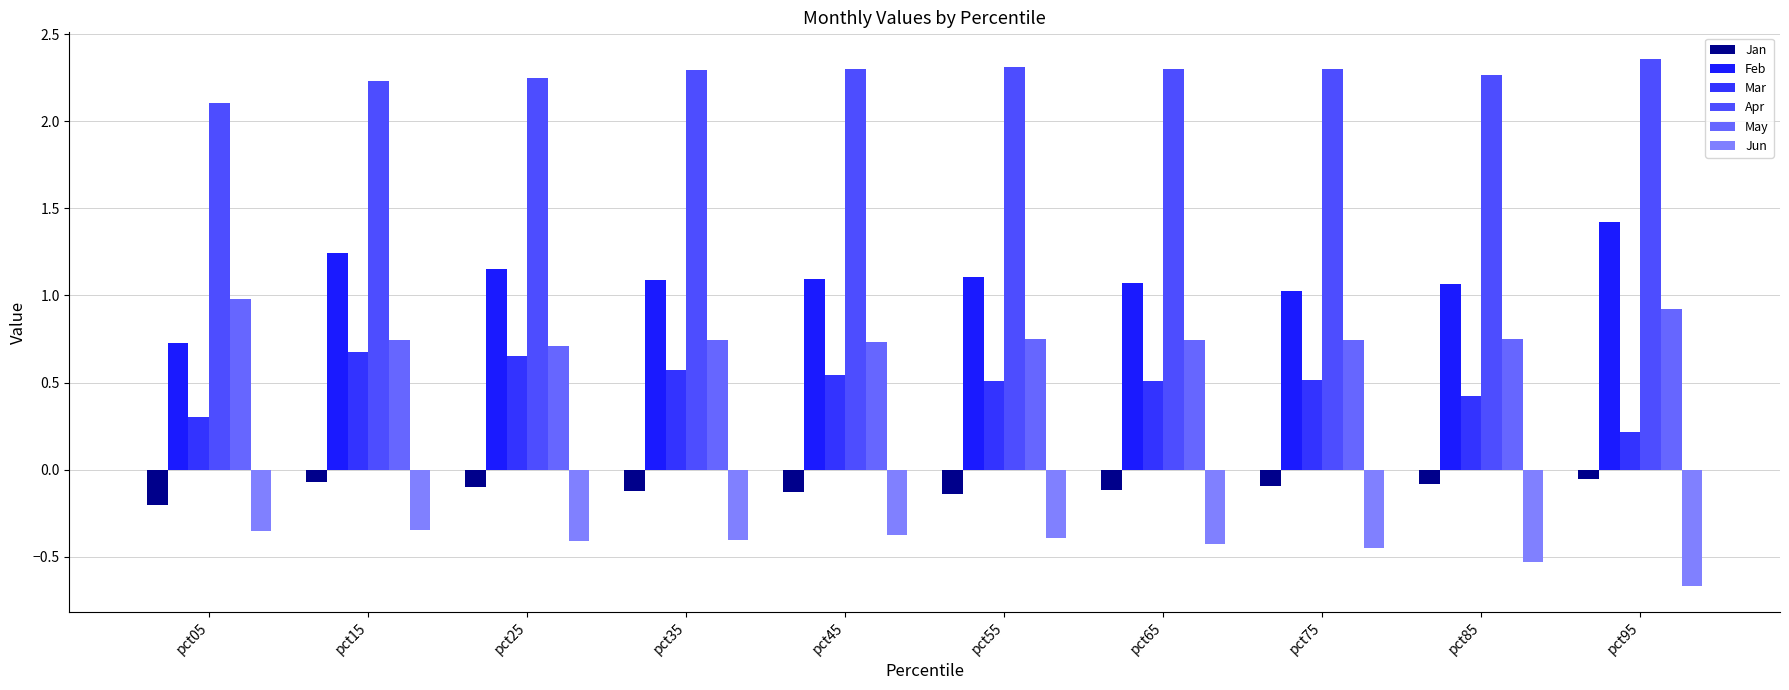

What value does the May series have at pct65?

0.7